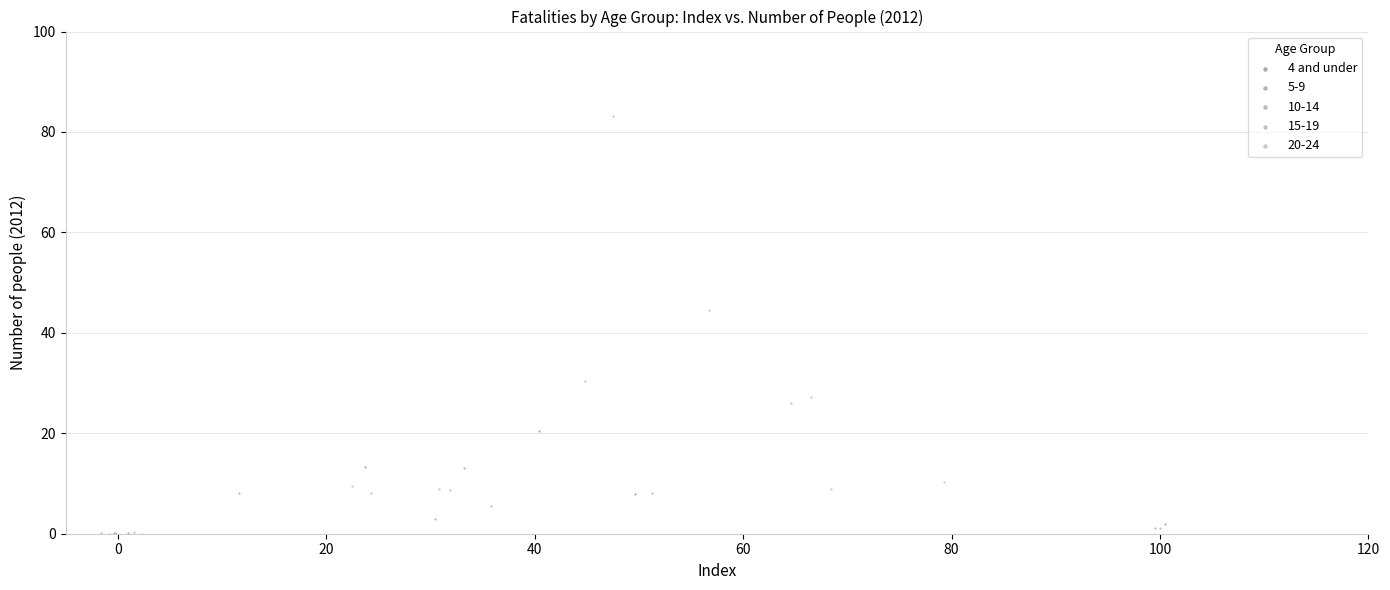

Which series contains the highest Y value?

15-19